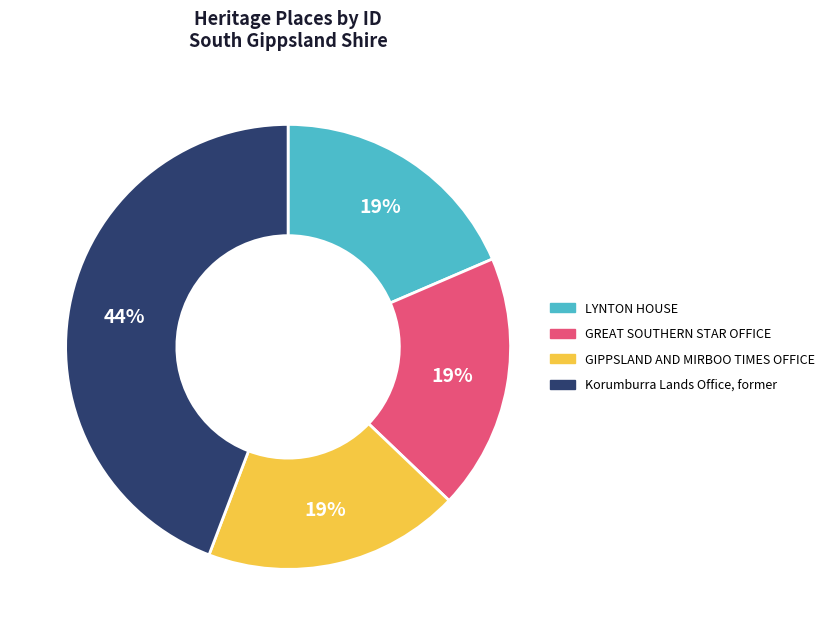

Combined, do GREAT SOUTHERN STAR OFFICE and LYNTON HOUSE account for over 50%?

No